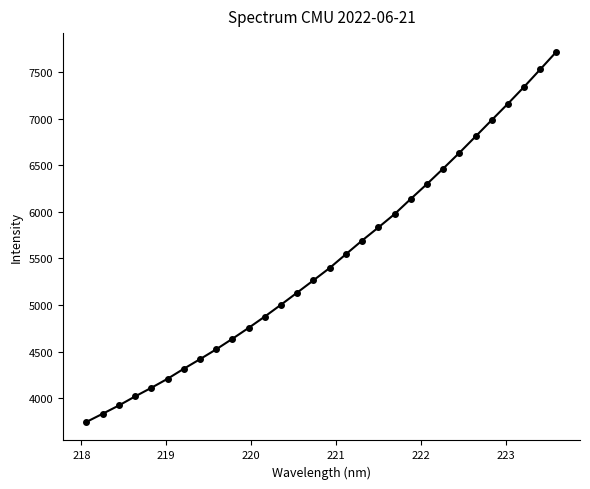

What is the sum of all values?

164276.6